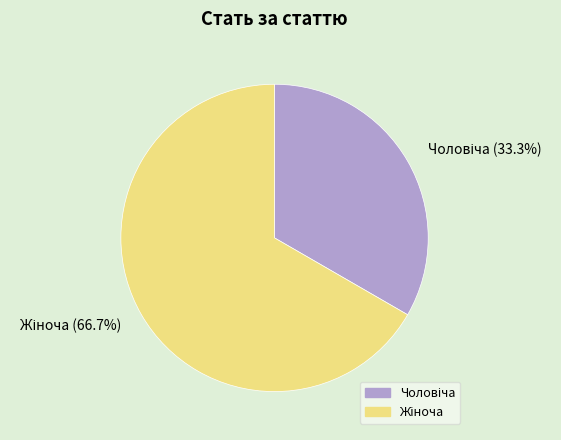

Is there any slice that represents more than half of the pie?

Yes